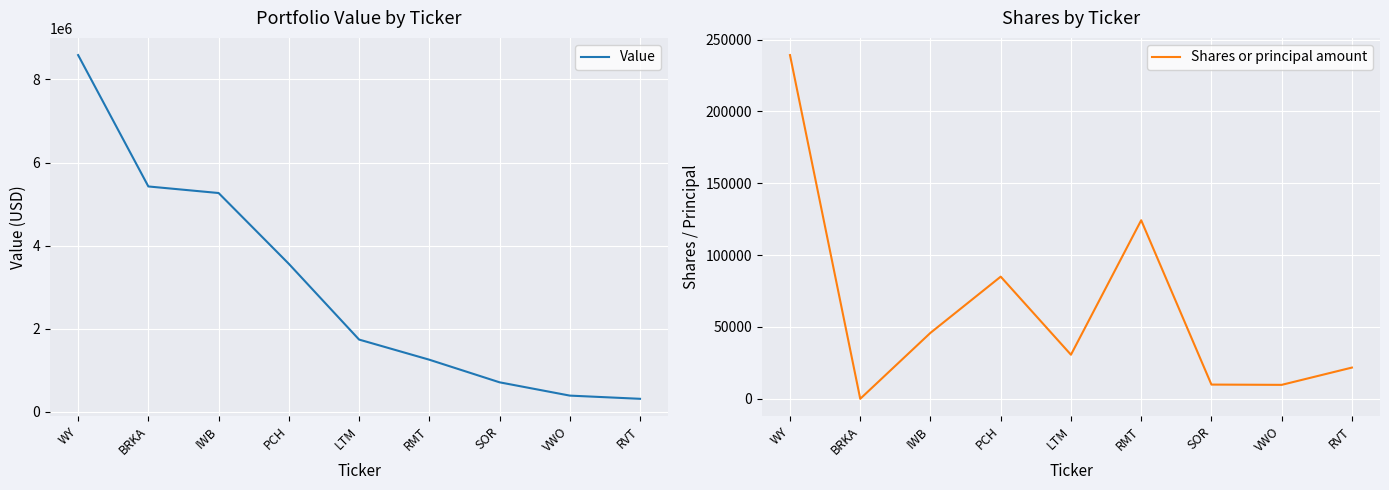

List the labels in order of Value value, largest first.

WY, BRKA, IWB, PCH, LTM, RMT, SOR, VWO, RVT